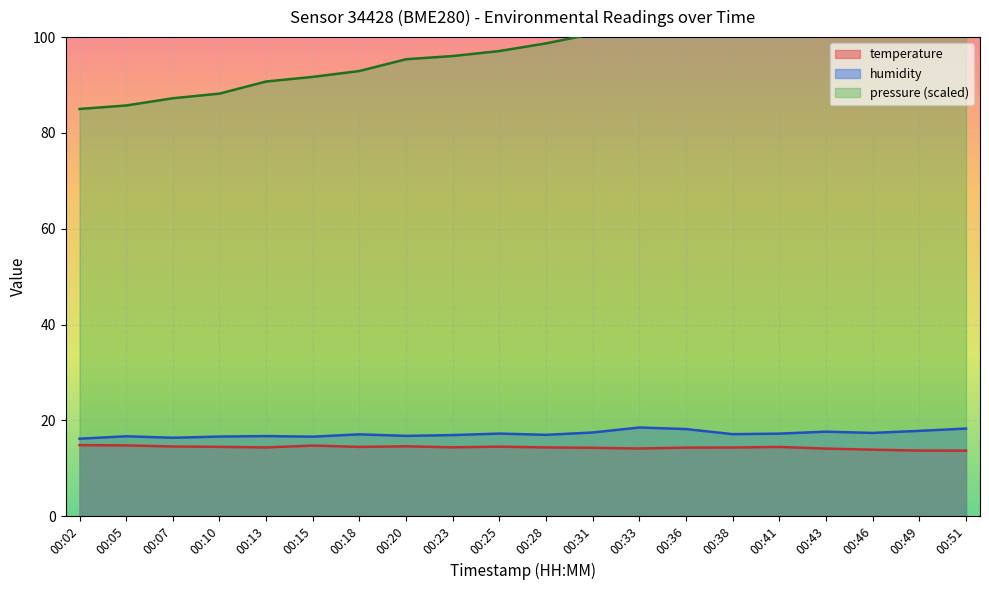

How many data points in temperature are less than 14?

3